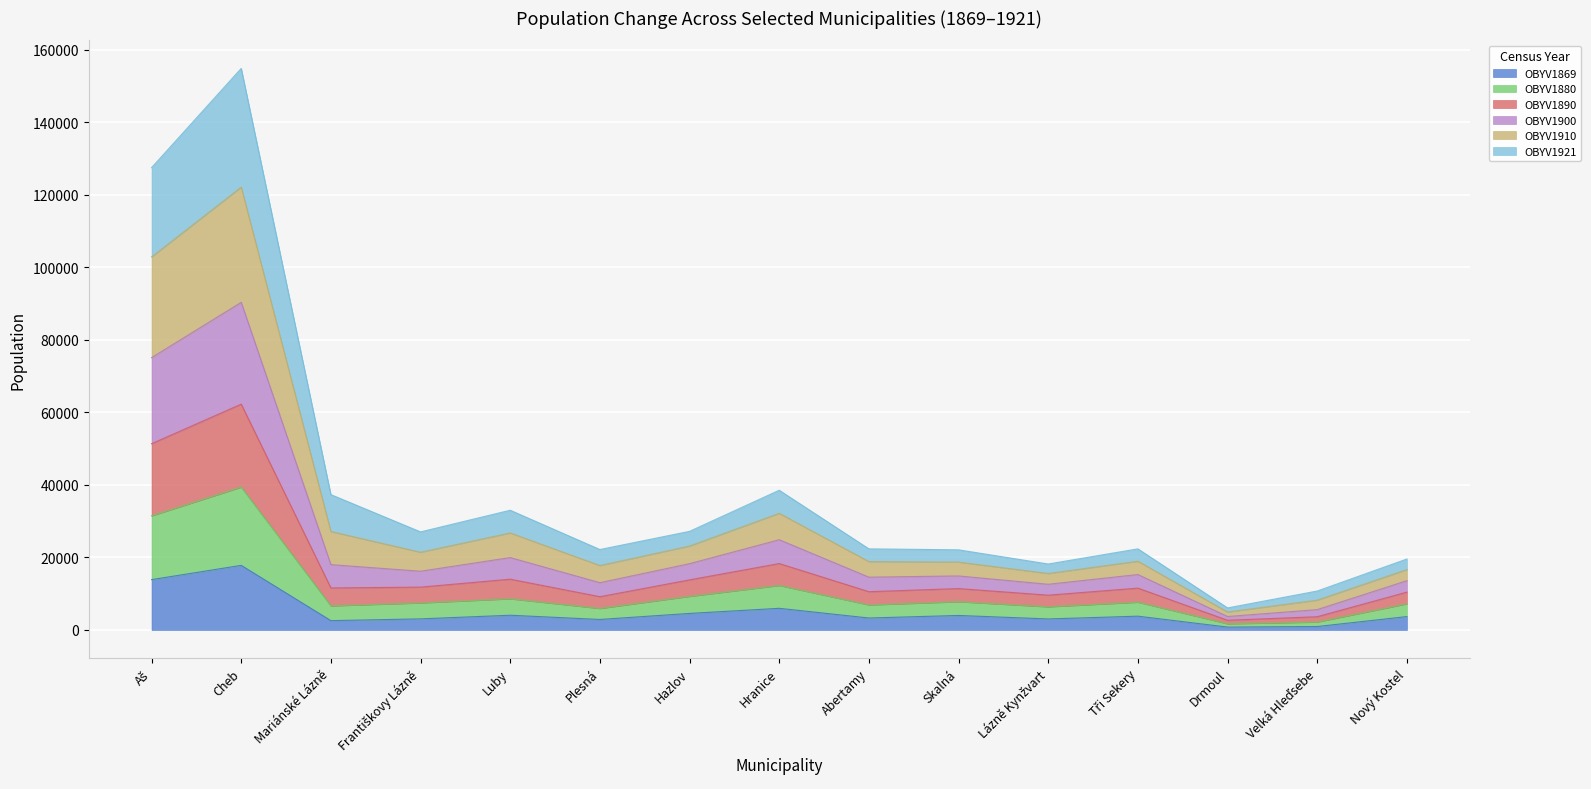

True or false: OBYV1910 has a value of 27463 at Aš.

False